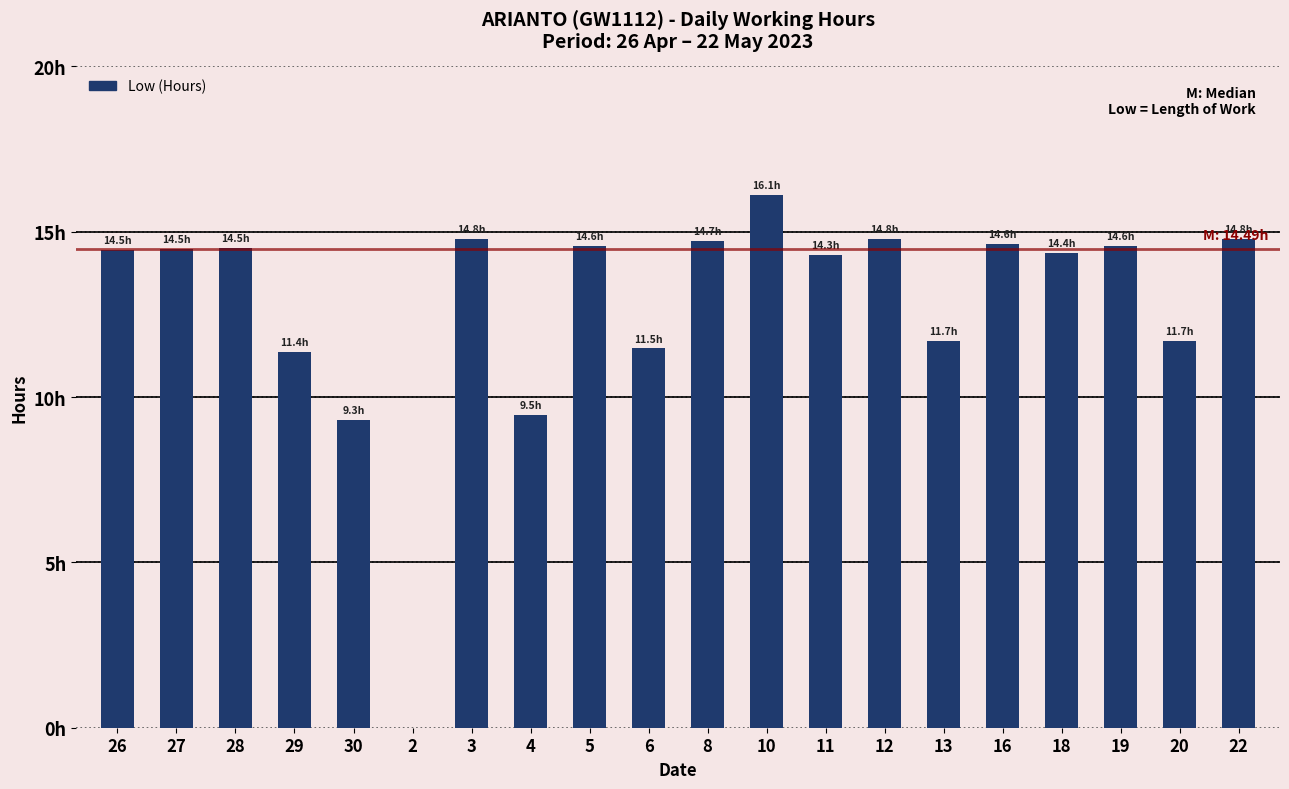

Reading left to right, extract all data points from this chart.

26=14.5	27=14.5	28=14.5	29=11.4	30=9.3	2=0.0	3=14.8	4=9.5	5=14.6	6=11.5	8=14.7	10=16.1	11=14.3	12=14.8	13=11.7	16=14.6	18=14.4	19=14.6	20=11.7	22=14.8